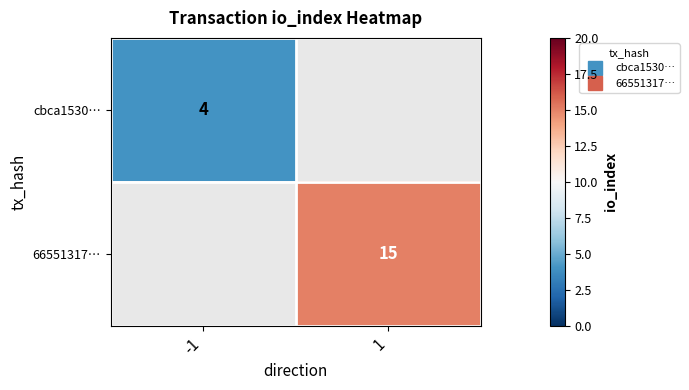

Which has a higher value, -1 or 1?

1